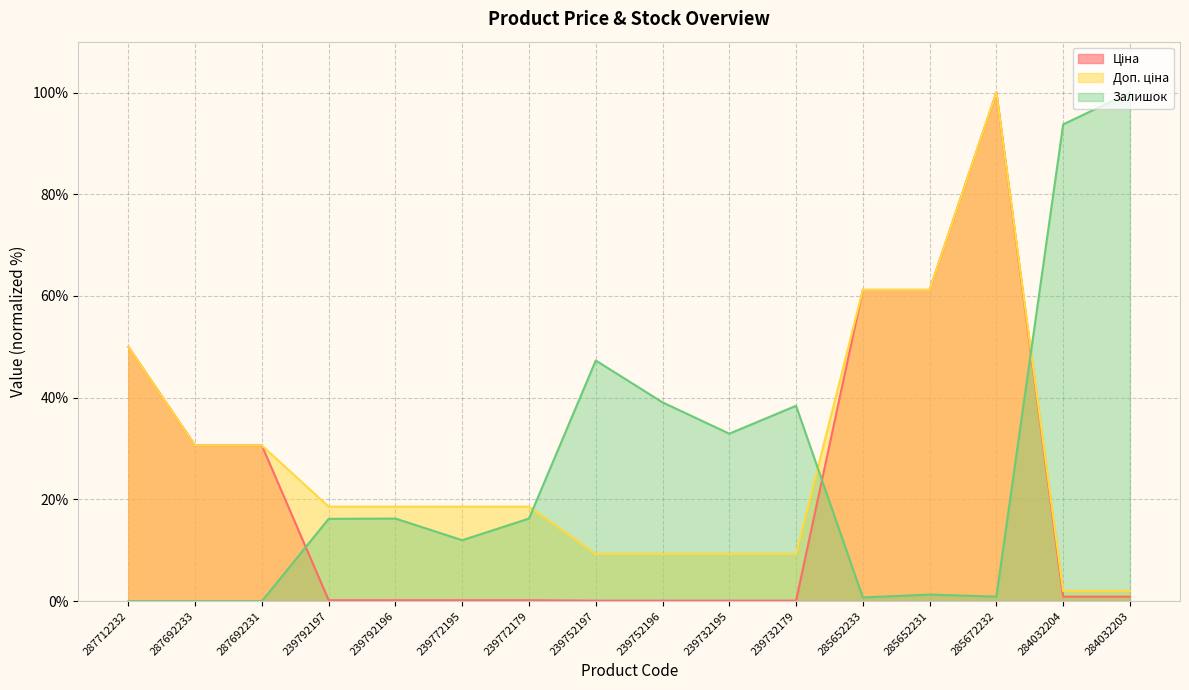

Reading left to right, extract all data points from this chart.

Ціна: 287712232=50.0	287692233=30.6	287692231=30.6	239792197=0.2	239792196=0.2	239772195=0.2	239772179=0.2	239752197=0.1	239752196=0.1	239732195=0.1	239732179=0.1	285652233=61.2	285652231=61.2	285672232=100.0	284032204=0.9	284032203=0.9
Доп. ціна: 287712232=50.0	287692233=30.6	287692231=30.6	239792197=18.6	239792196=18.6	239772195=18.6	239772179=18.6	239752197=9.3	239752196=9.3	239732195=9.3	239732179=9.3	285652233=61.2	285652231=61.2	285672232=100.0	284032204=2.0	284032203=2.0
Залишок: 287712232=0.0	287692233=0.0	287692231=0.0	239792197=16.2	239792196=16.2	239772195=12.0	239772179=16.2	239752197=47.3	239752196=39.1	239732195=32.9	239732179=38.4	285652233=0.7	285652231=1.3	285672232=0.9	284032204=93.7	284032203=100.0